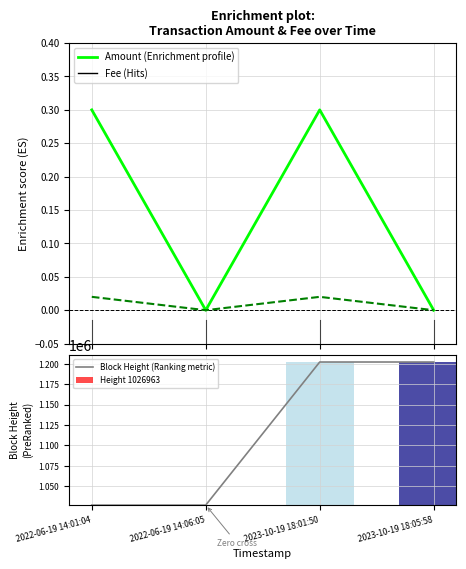

Rank the series by their maximum value, from lowest to highest.

Fee, Amount, Block Height (Ranking metric)